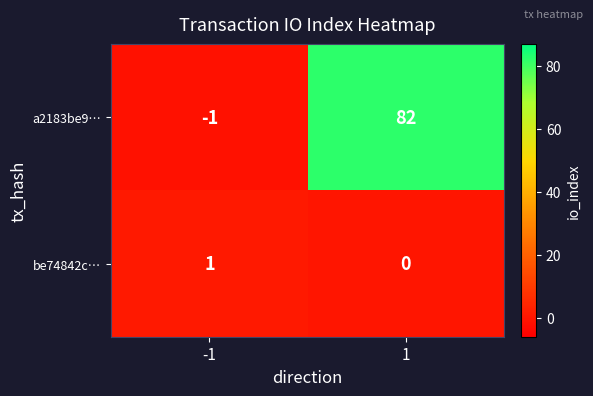

Rank the series at -1 from lowest to highest value.

a2183be9…, be74842c…